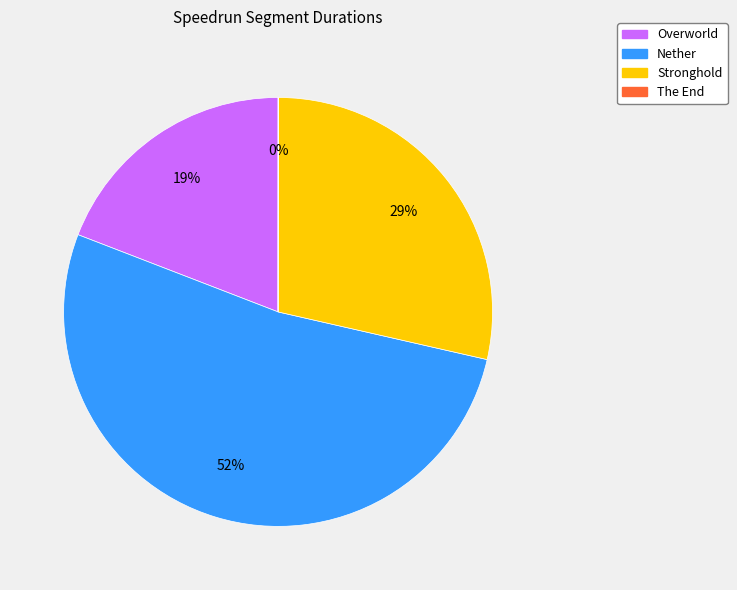

Which has a higher value, Stronghold or Nether?

Nether